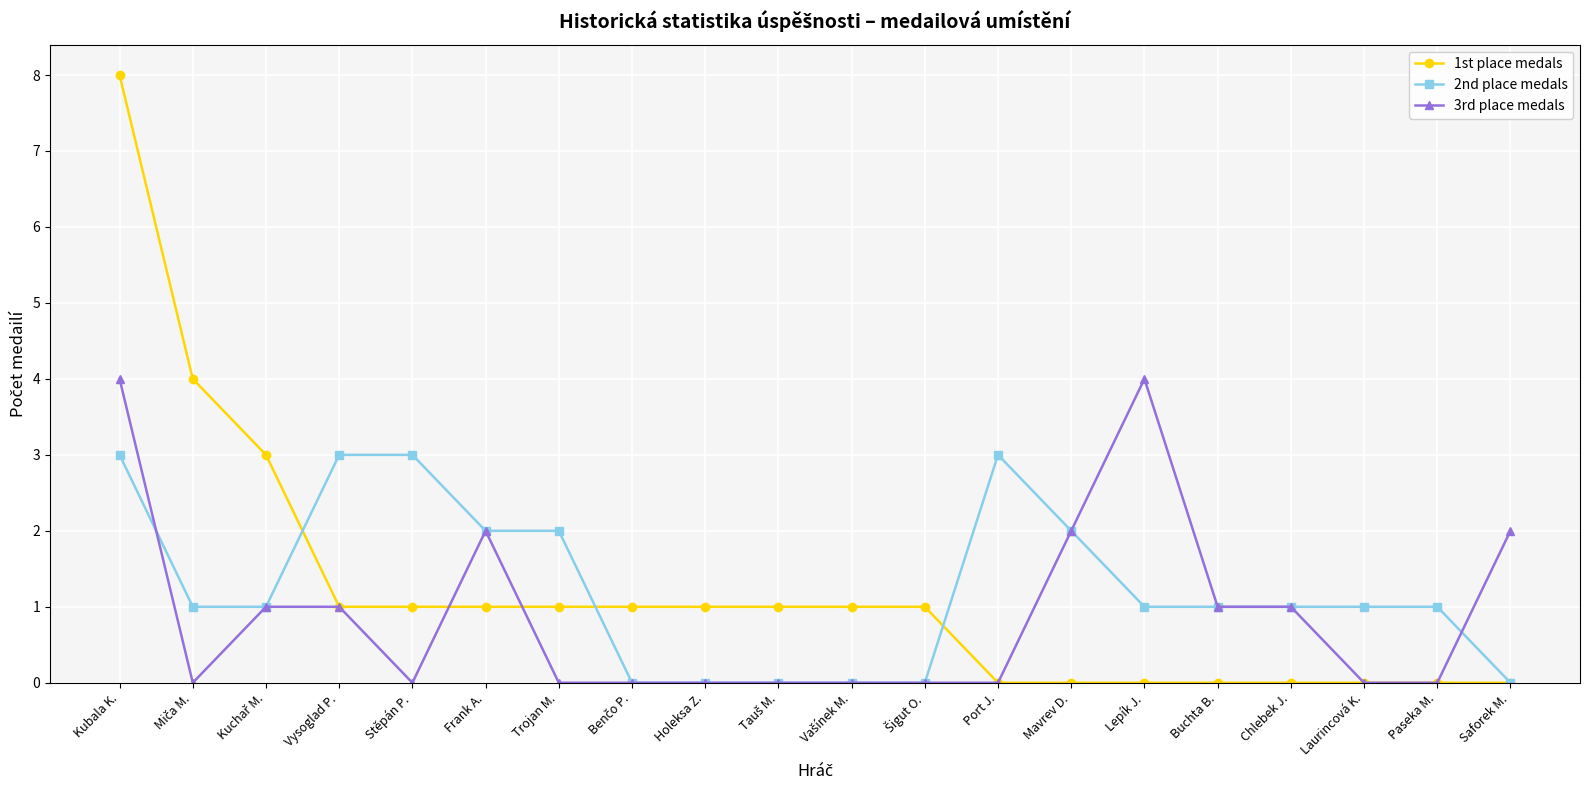

Is it true that 1st place medals equals -5 at Lepík J.?

False